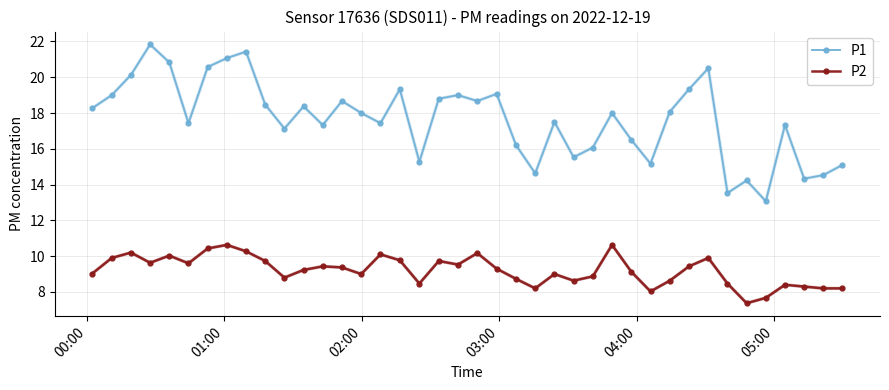

What is the difference between the maximum and minimum values in the P1 series?

8.8